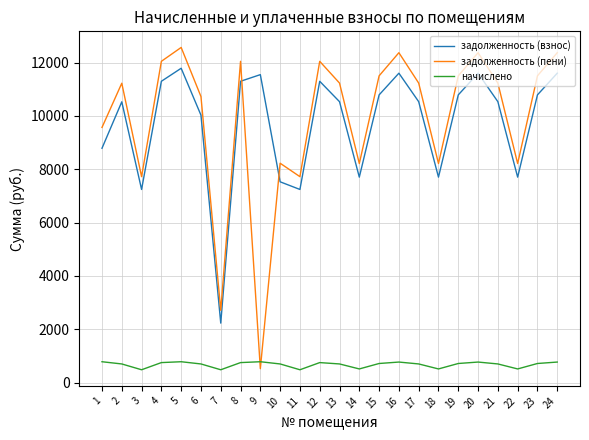

What is the approximate value of задолженность (пени) at 23?

11502.6